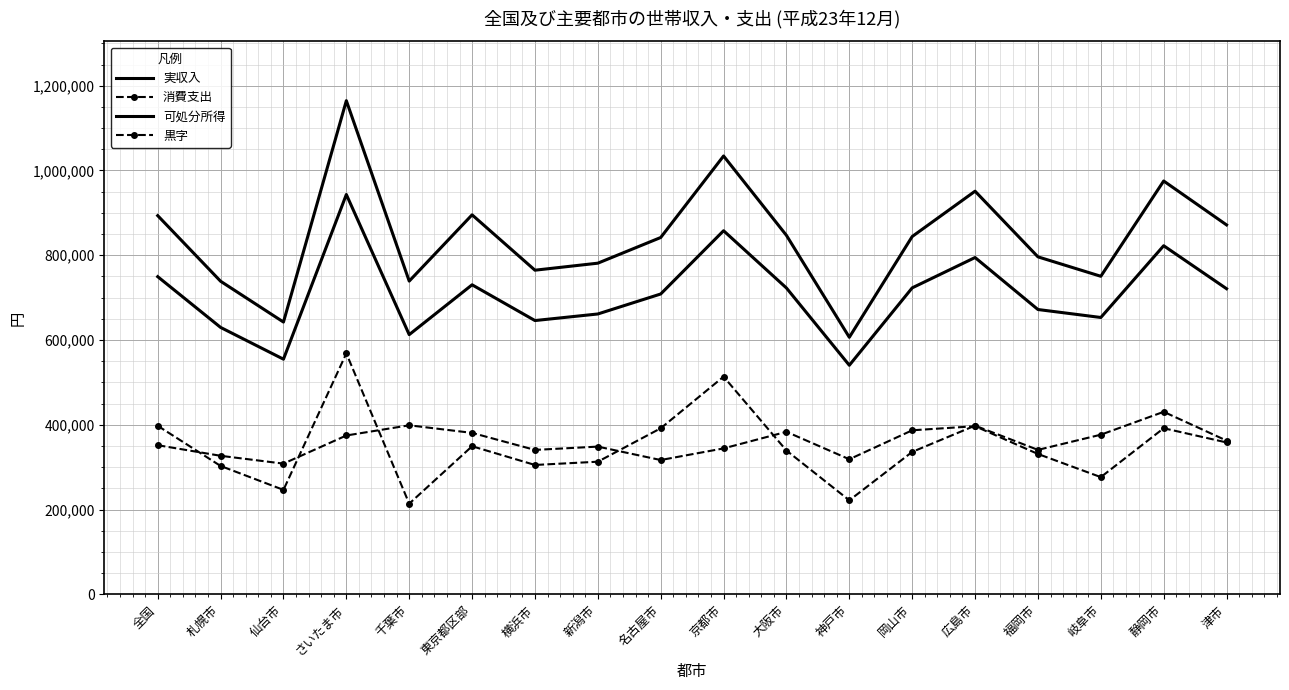

How many values in the 消費支出 series are below 351861?

9